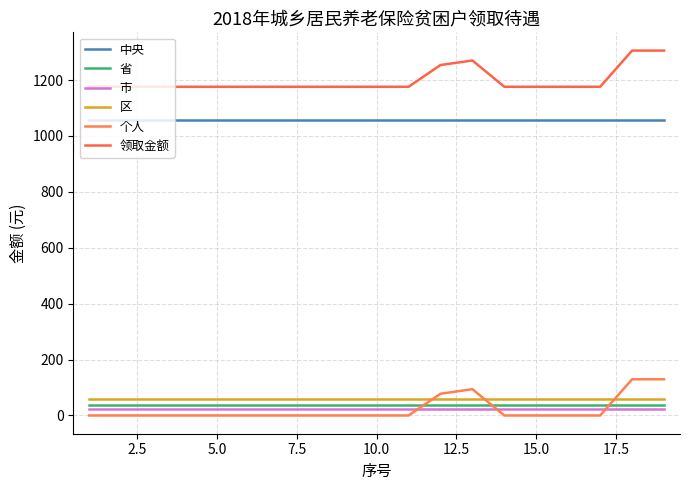

At how many categories does at least one series exceed 1133?

19